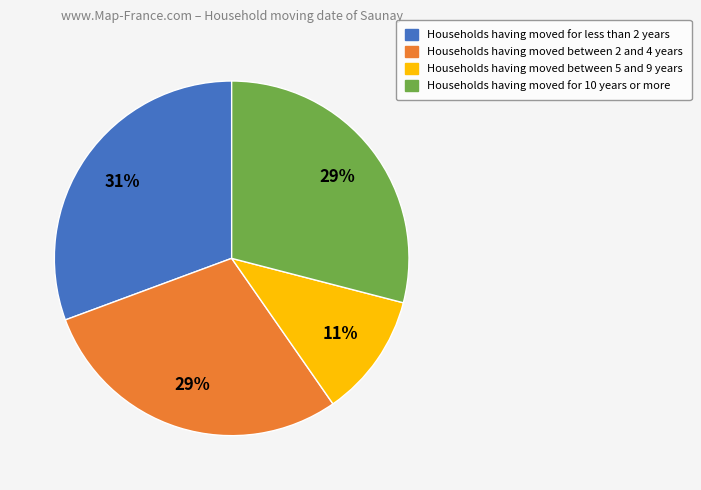

Is there a majority slice in this chart?

No